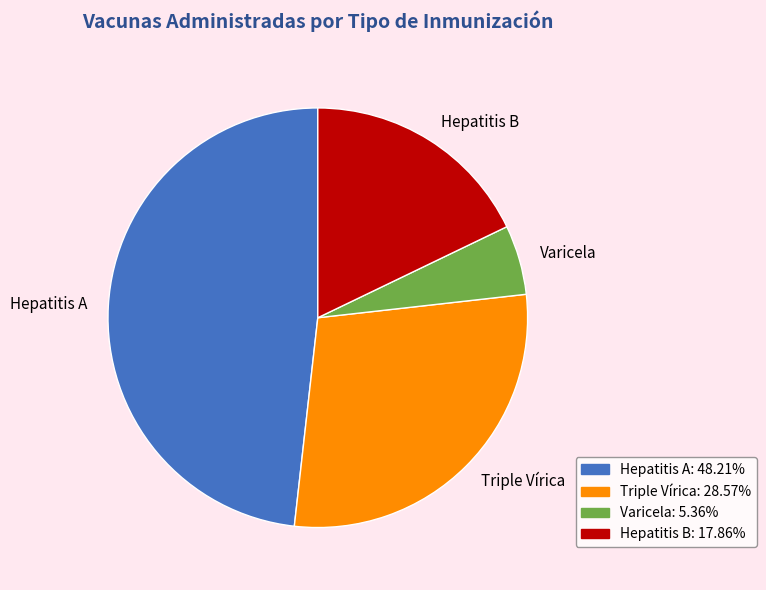

Does Hepatitis B account for over 50% of the chart?

No